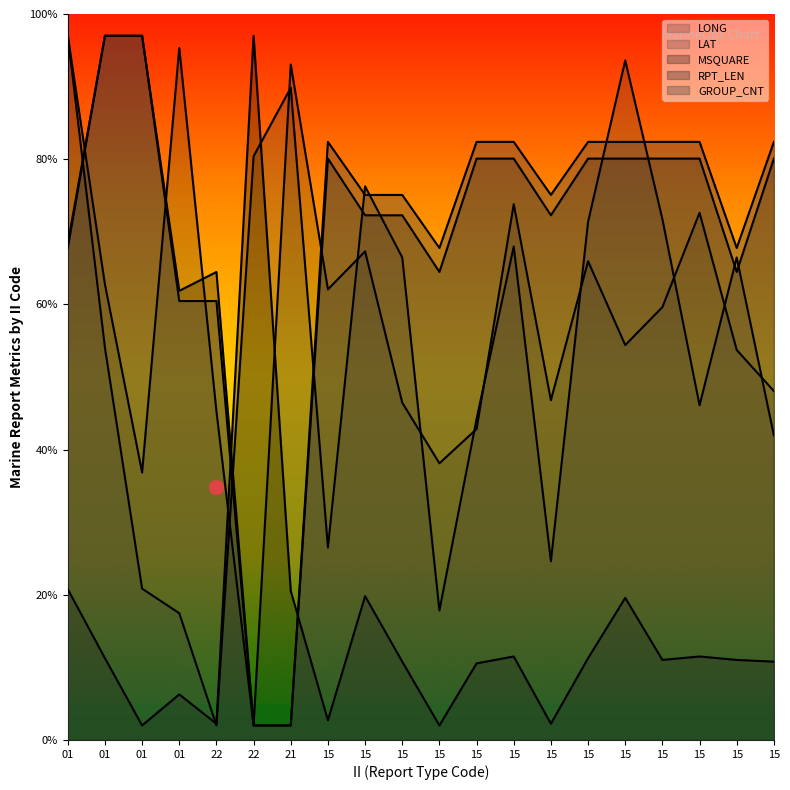

At which category does the chart reach its peak across all series?

22